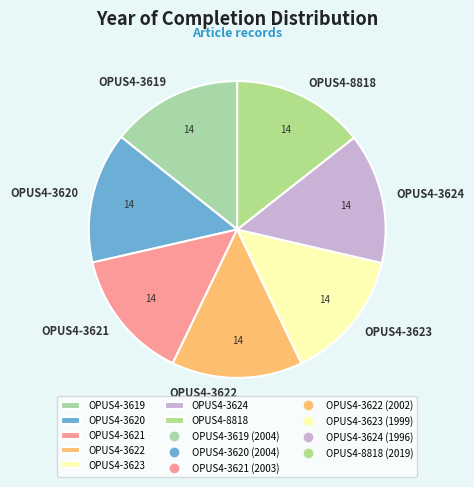

Does OPUS4-8818 represent more than half of the total?

No